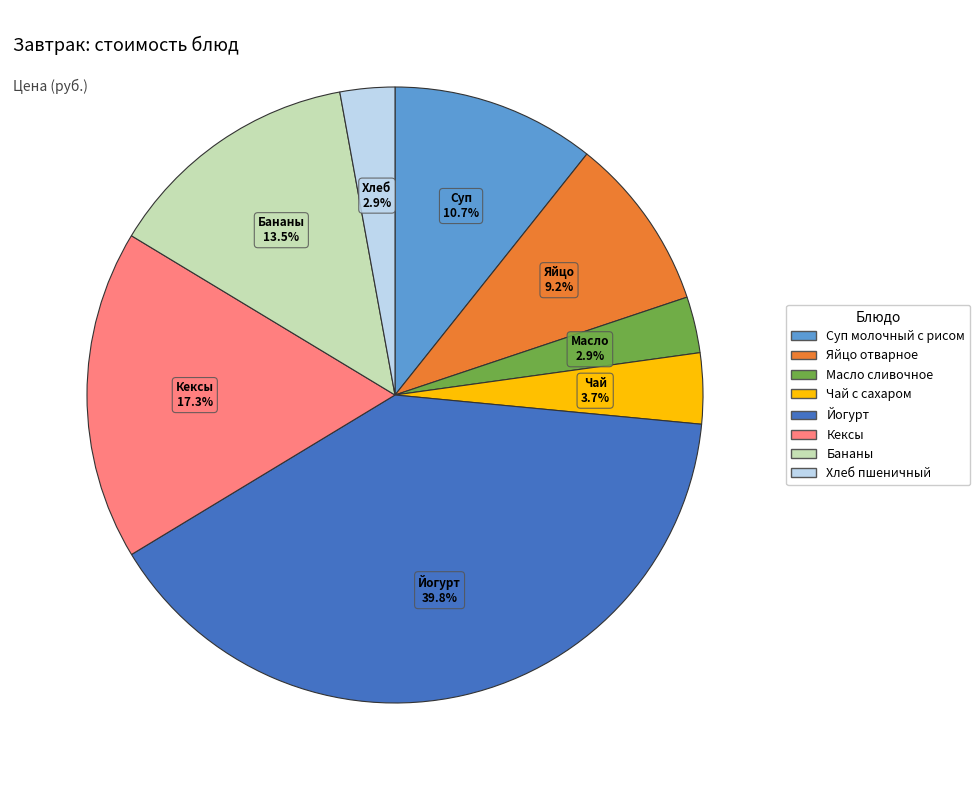

What percentage is the Хлеб пшеничный slice, to the nearest percent?

3%